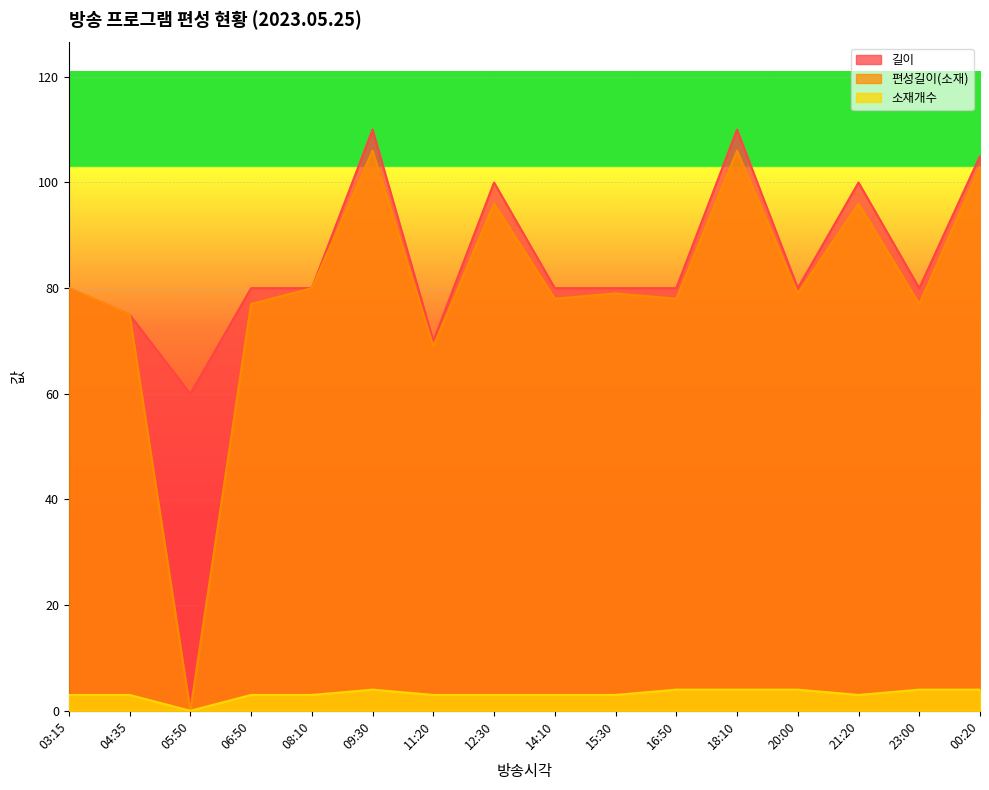

What is the label of the 11th point from the left?

16:50